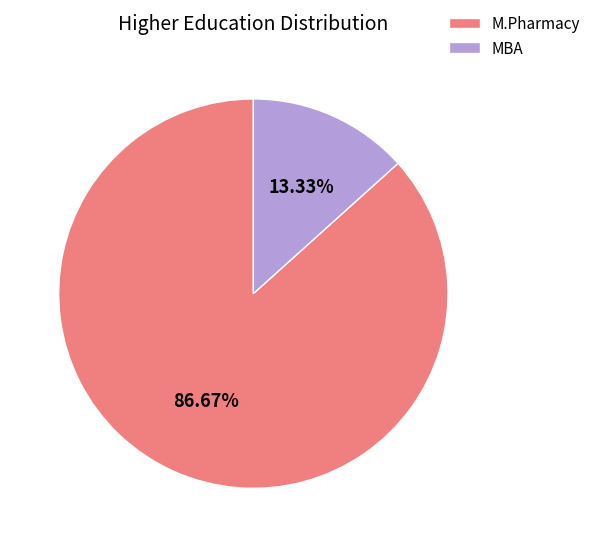

Rank the categories by value from lowest to highest.

MBA, M.Pharmacy